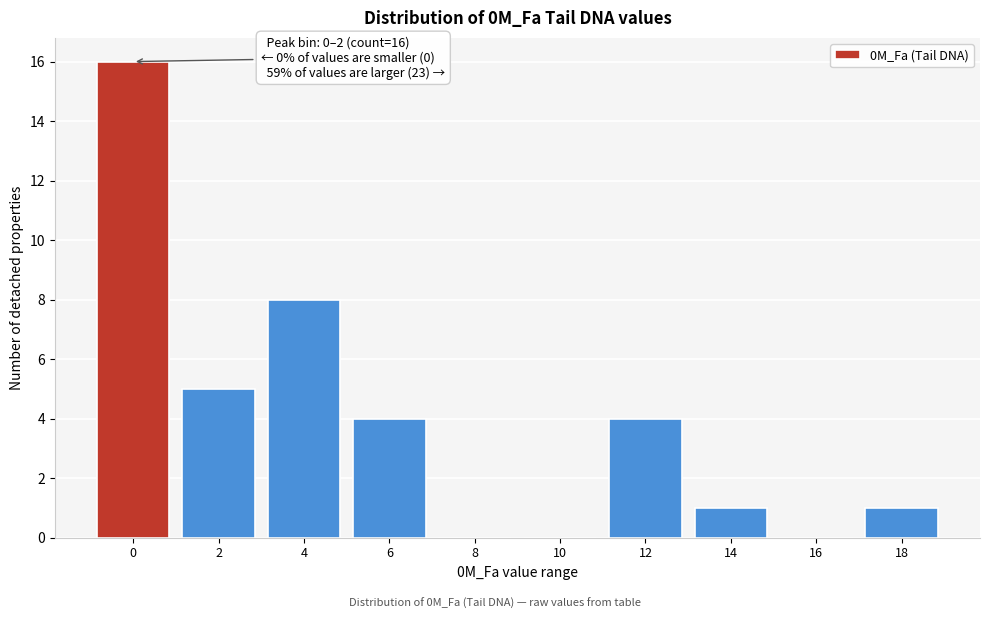

Reading left to right, transcribe all the data shown in this chart.

0=16	2=5	4=8	6=4	8=0	10=0	12=4	14=1	16=0	18=1